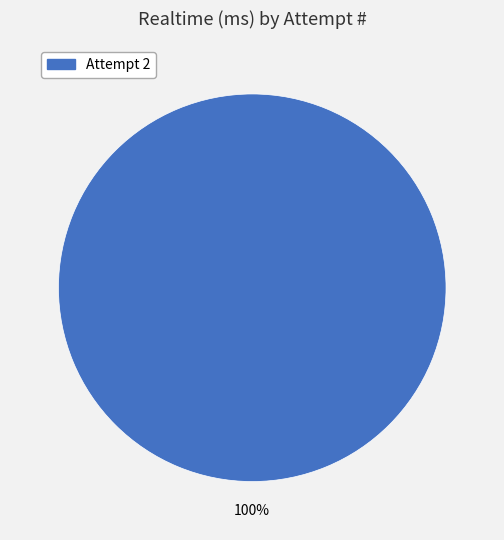

The Attempt 2 slice represents 100% of the pie. True or false?

True